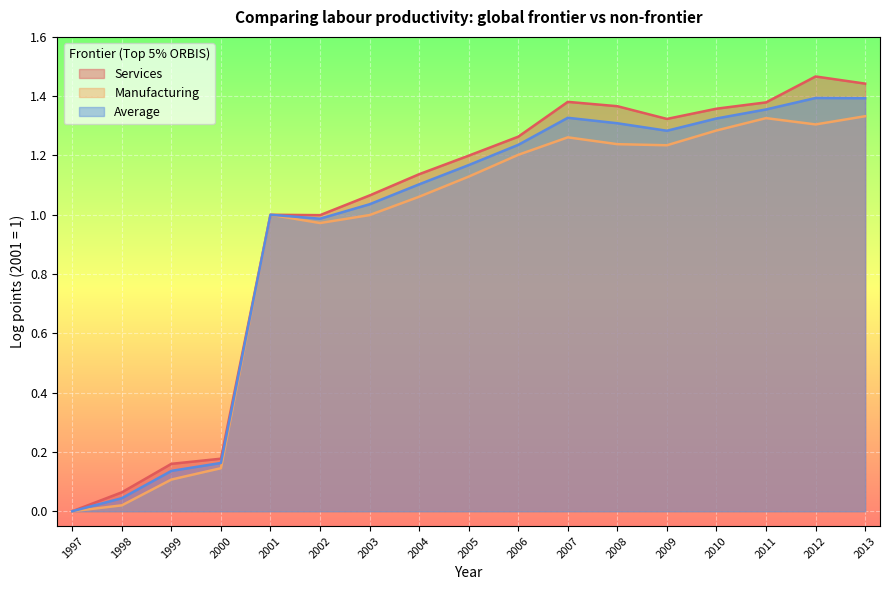

Where is Manufacturing nearest to the value 0?

1997